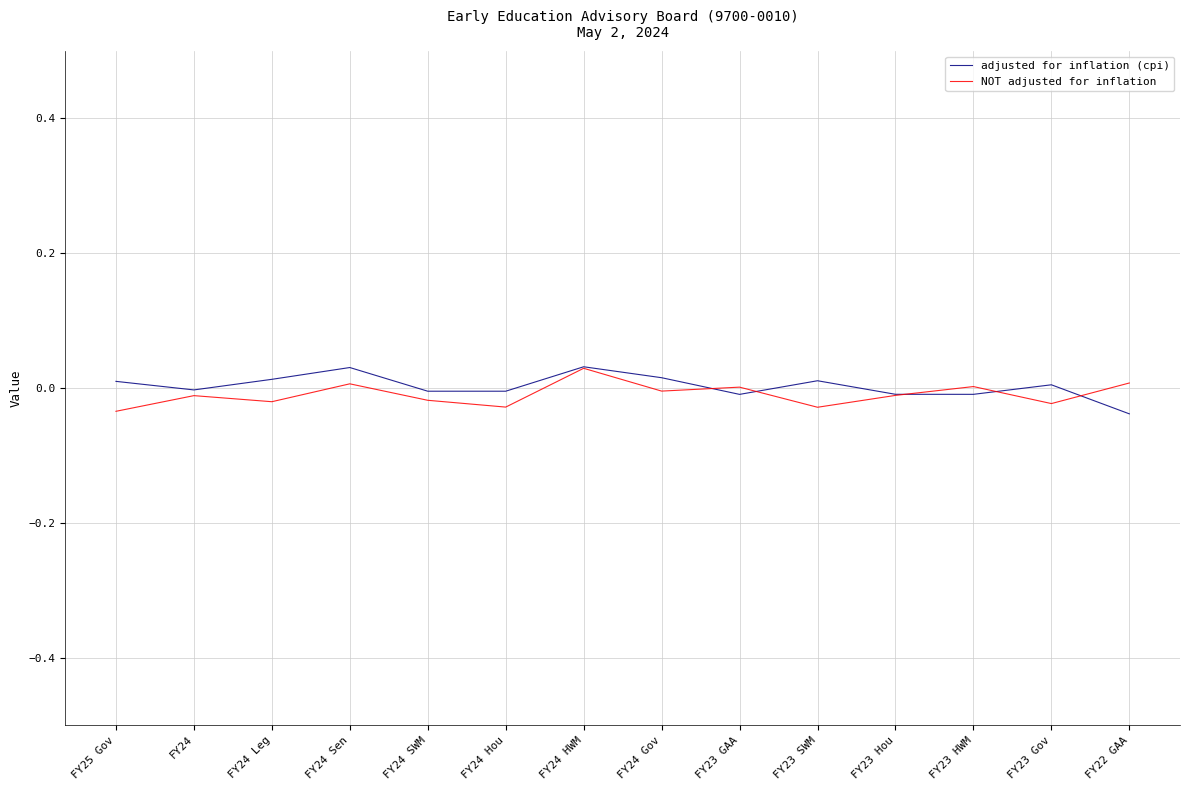

True or false: adjusted for inflation (cpi) has more than 0 interior local peaks.

True